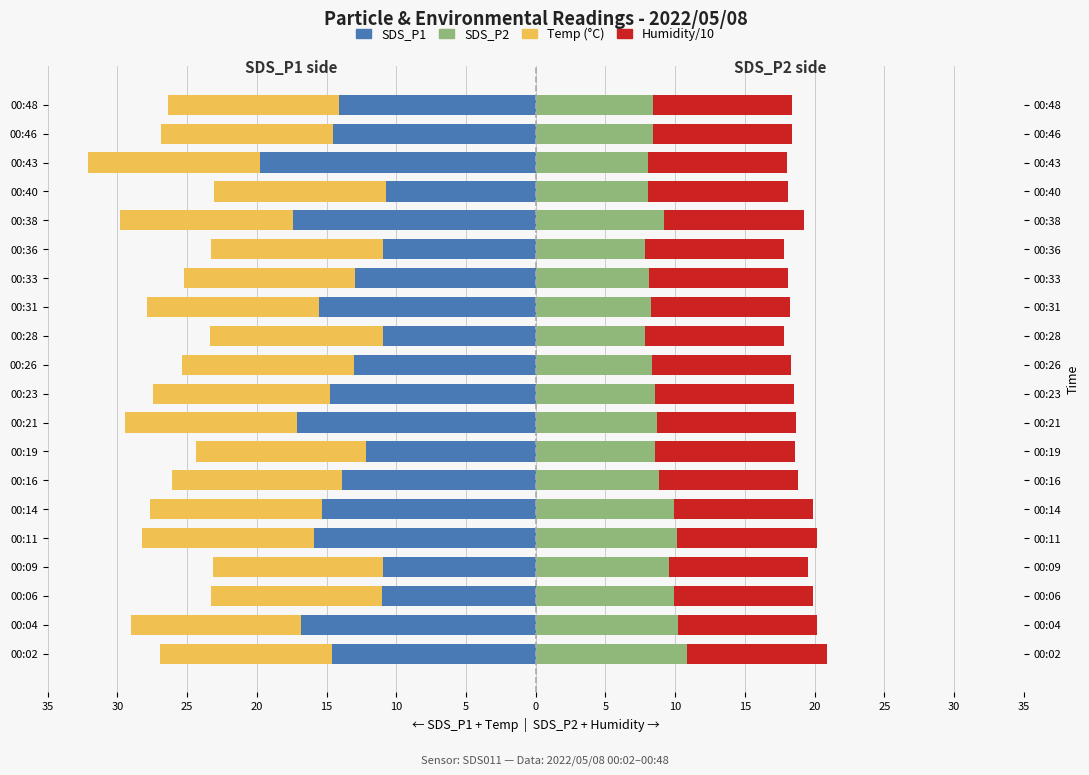

What is the value of the Temp (°C) bar at the 7th from the left?

-12.2